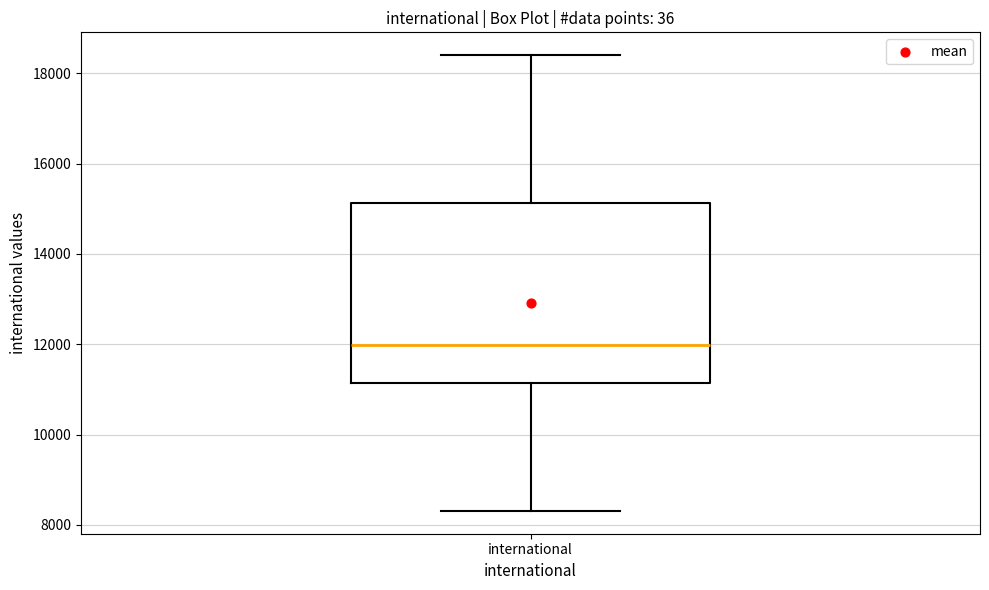

Read this box plot against the y-axis: the position of the median line, the range covered by the box, and the ends of both whiskers. The values are not printed on the chart, so give them approximately, as read against the axis.

median 12000, box 11200 to 15200, whiskers 8400 to 18400